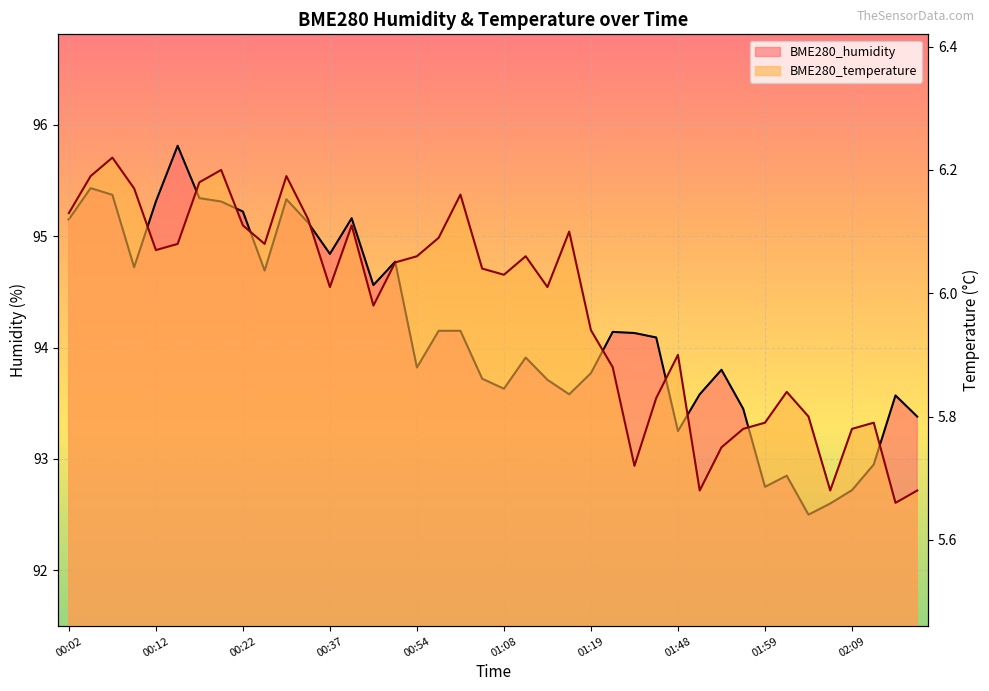

What is the smallest value displayed?

5.7